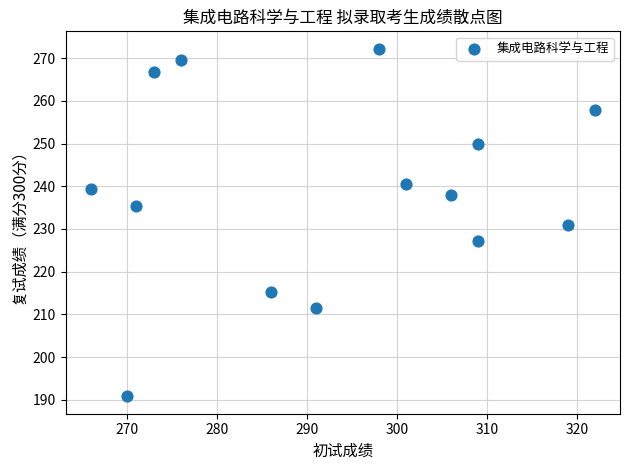

What is the range of Y values (max minus min)?

81.4